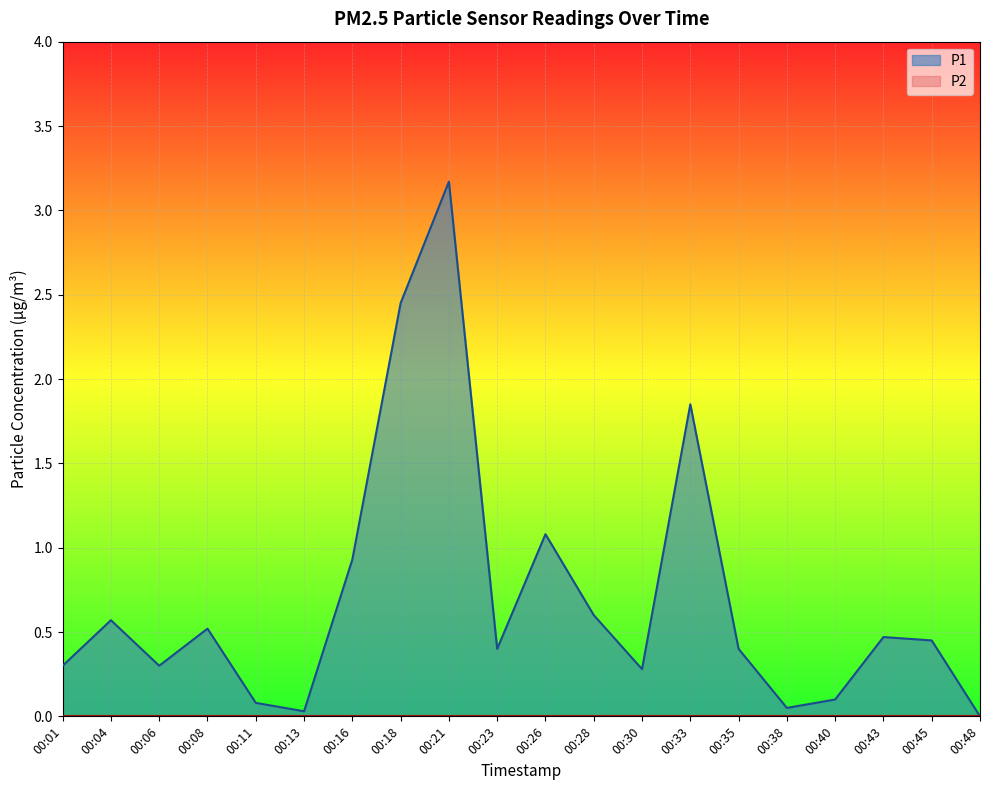

What is the average value?

0.7